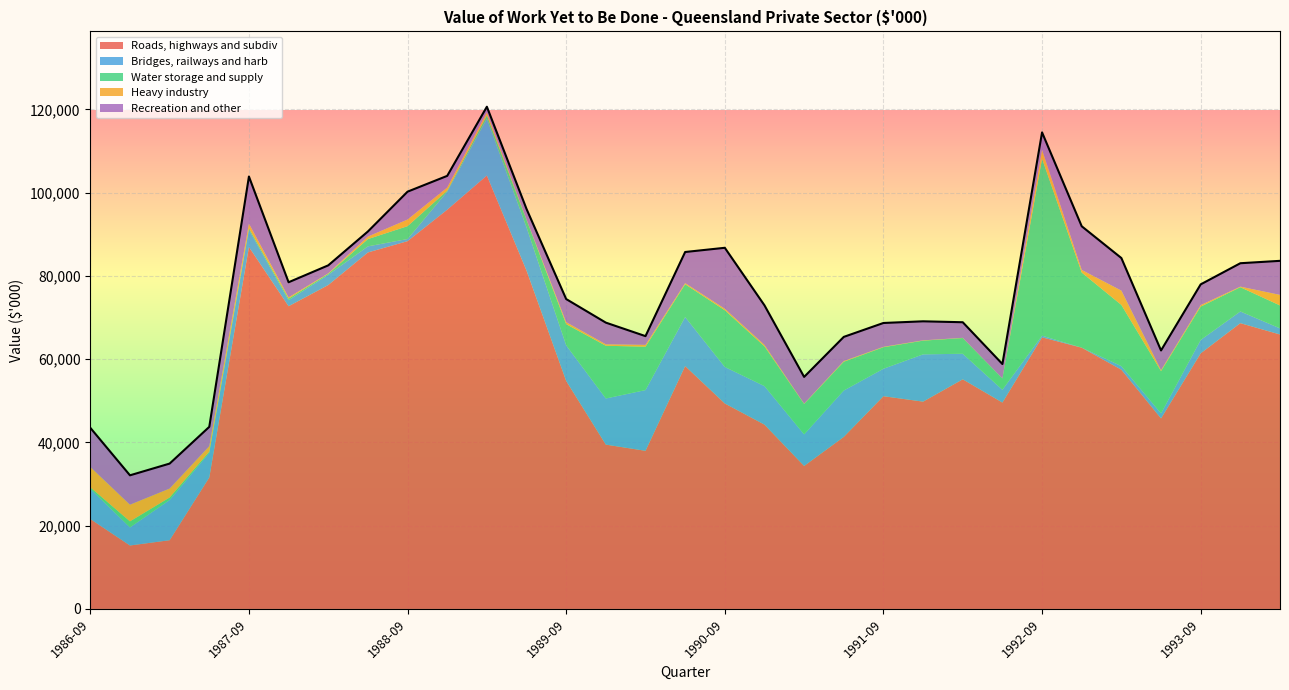

Rank the series at 1994-03 from lowest to highest value.

Bridges, railways and harb, Heavy industry, Water storage and supply, Recreation and other, Roads, highways and subdiv